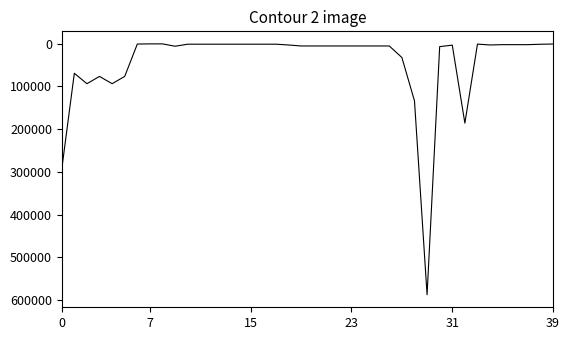

What is the maximum value shown in the chart?

587884.5